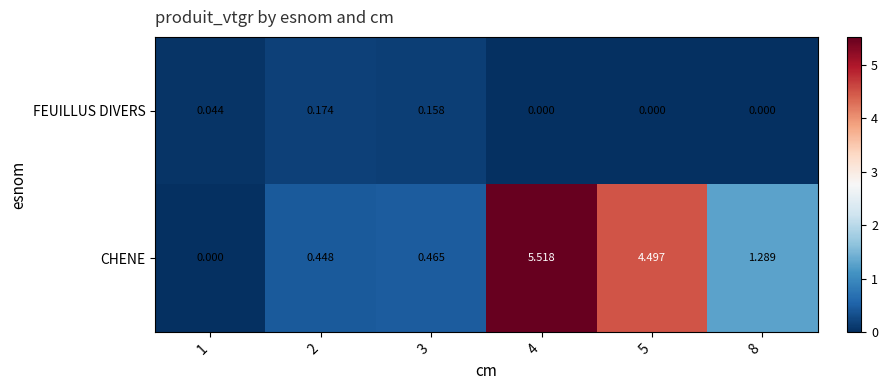

List the series in order of their overall mean, highest first.

CHENE, FEUILLUS DIVERS